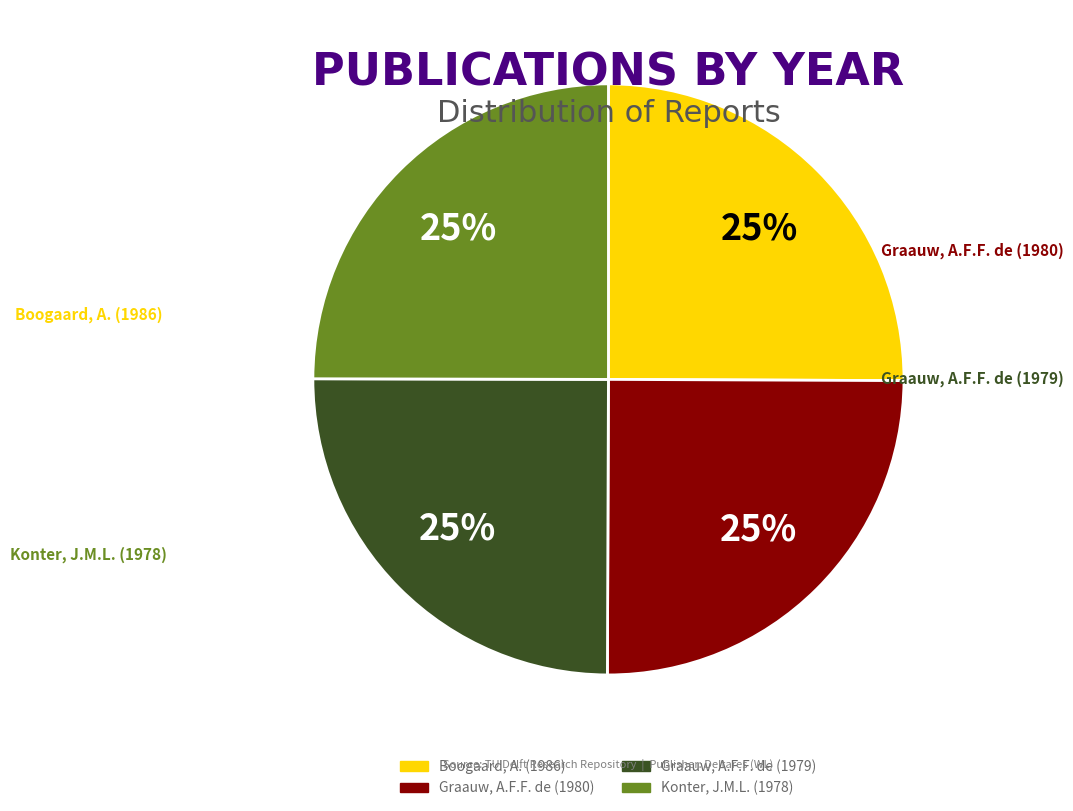

How many slices are in this pie chart?

4